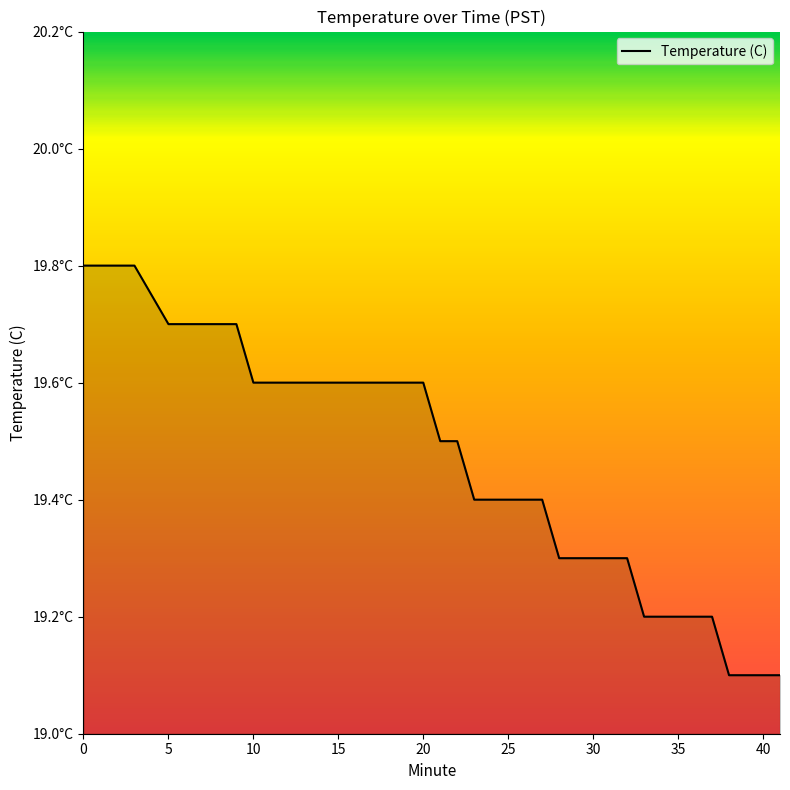

True or false: the data has more than 2 interior local peaks.

False